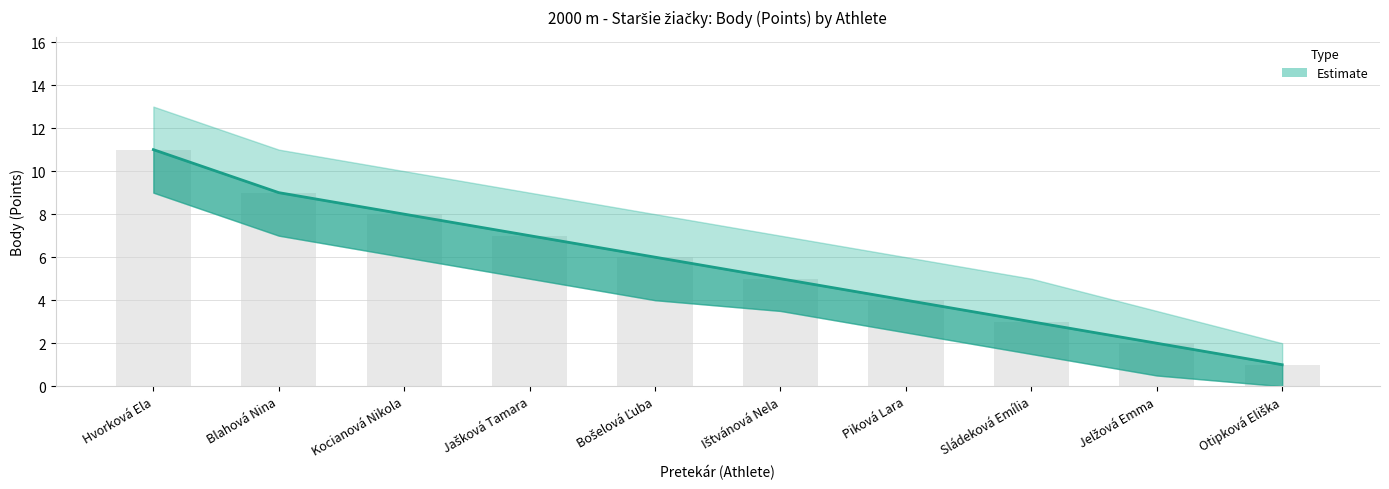

What is the minimum value shown in the chart?

1